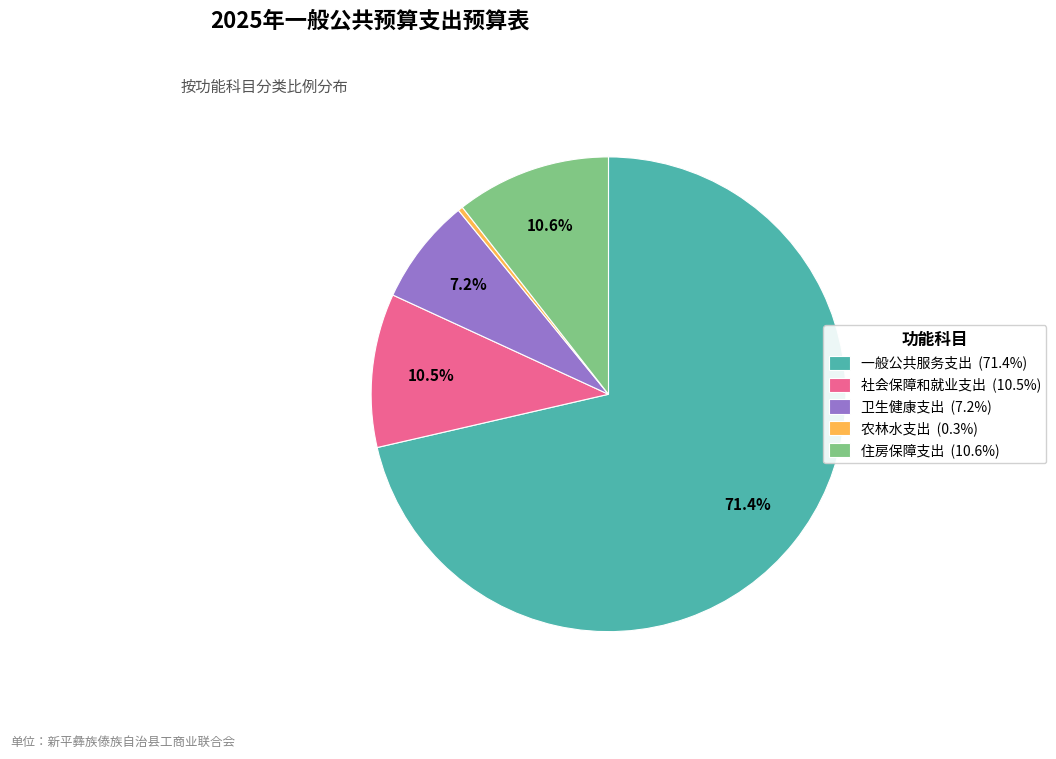

How many slices are in this pie chart?

5